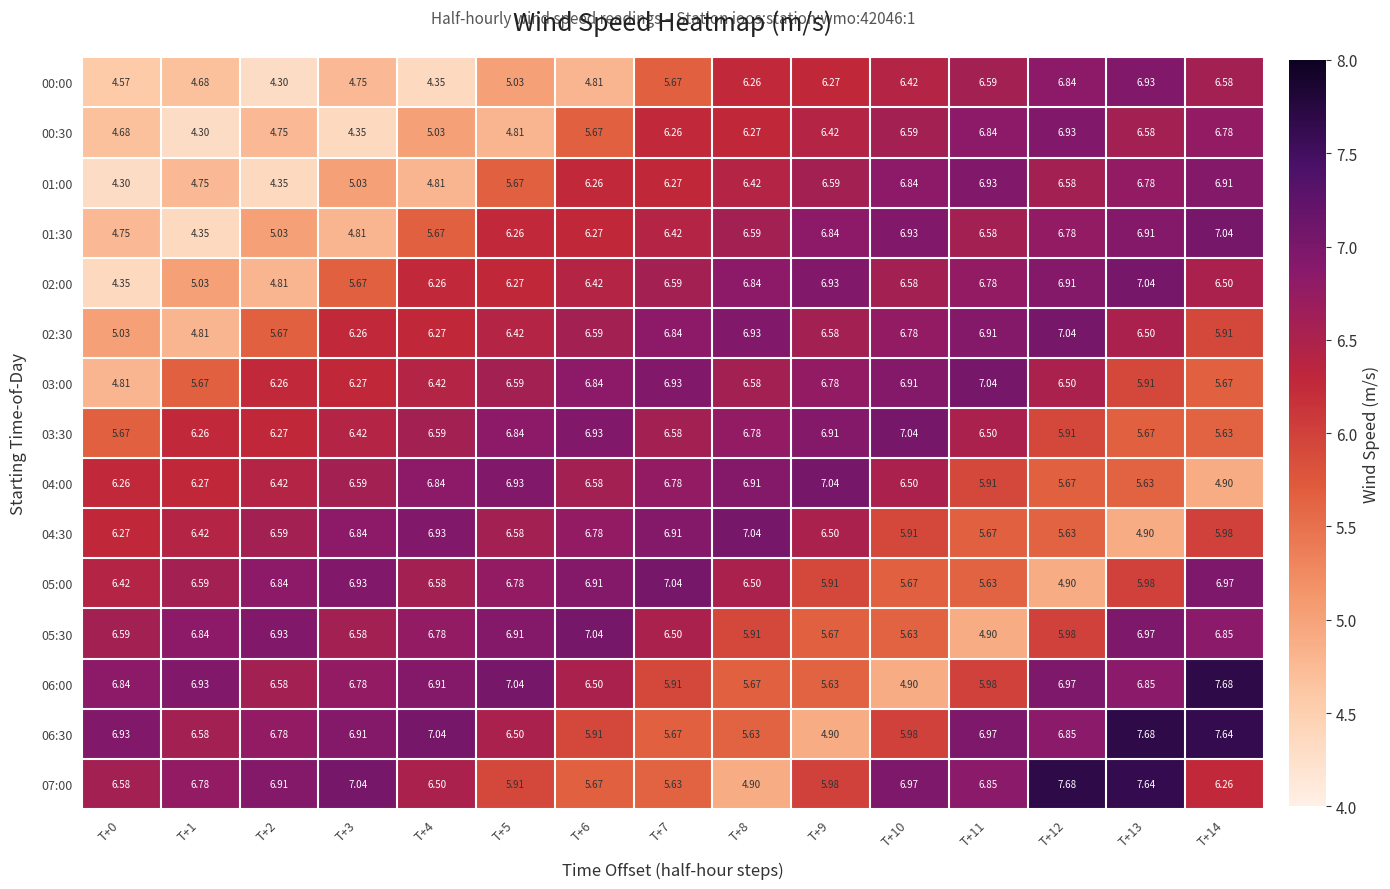

Is the value of 00:30 at T+9 greater than the value of 06:00 at T+8?

Yes